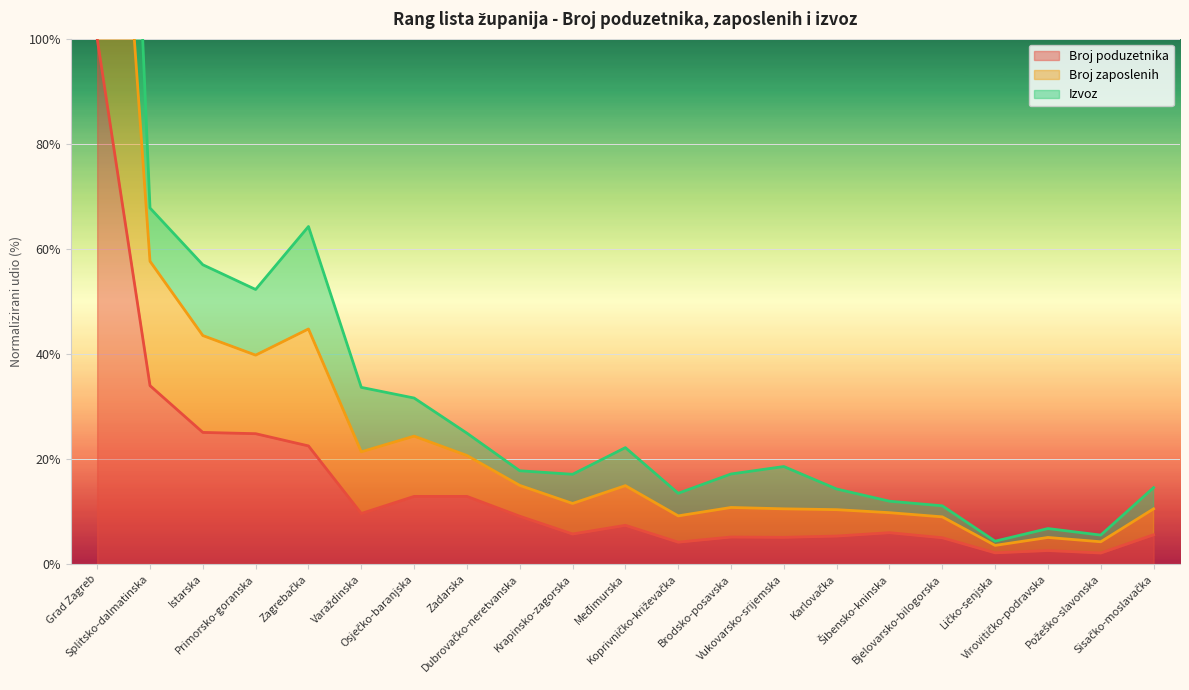

Where is the first local maximum for Broj zaposlenih?

Zagrebačka